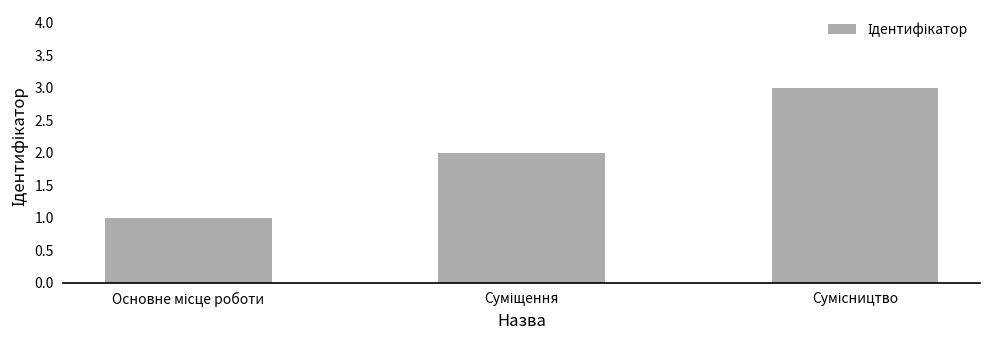

What is the greatest value displayed?

3